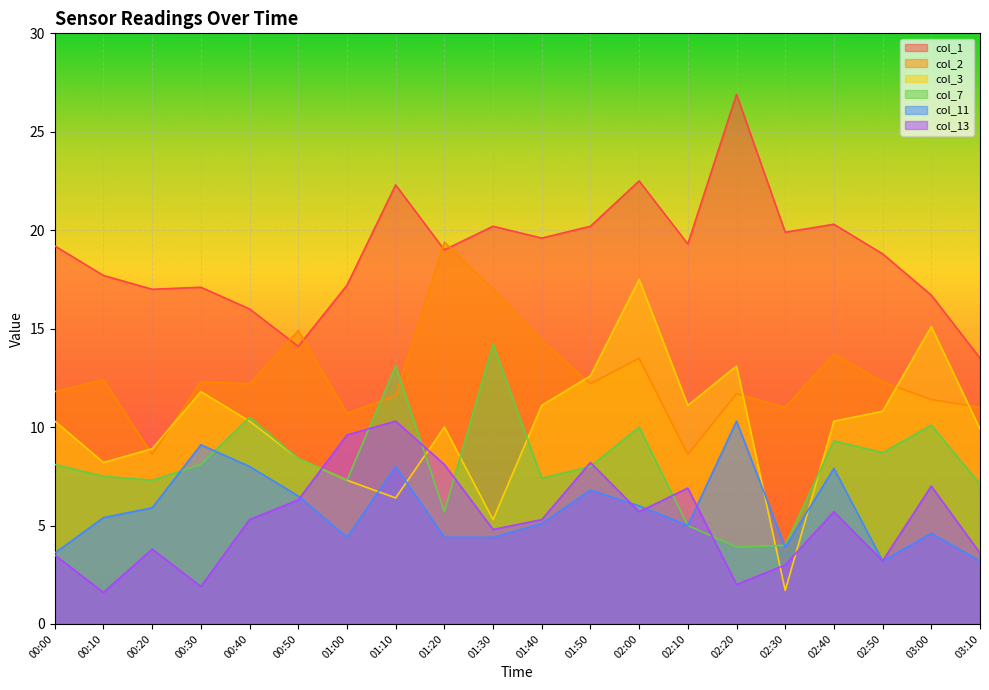

Is the value of col_7 at 01:00 greater than the value of col_13 at 03:10?

Yes